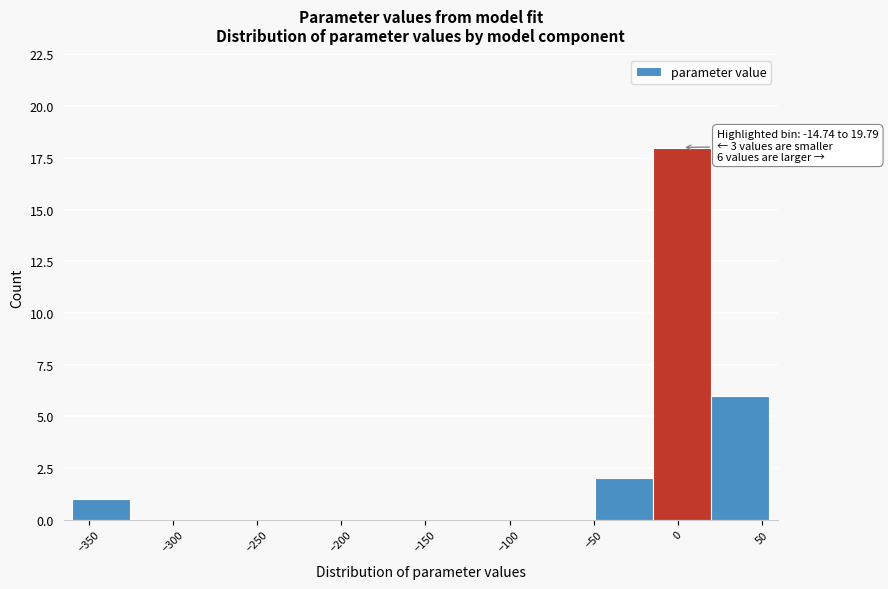

Which range on the x-axis has the tallest bar?

-15 to 20